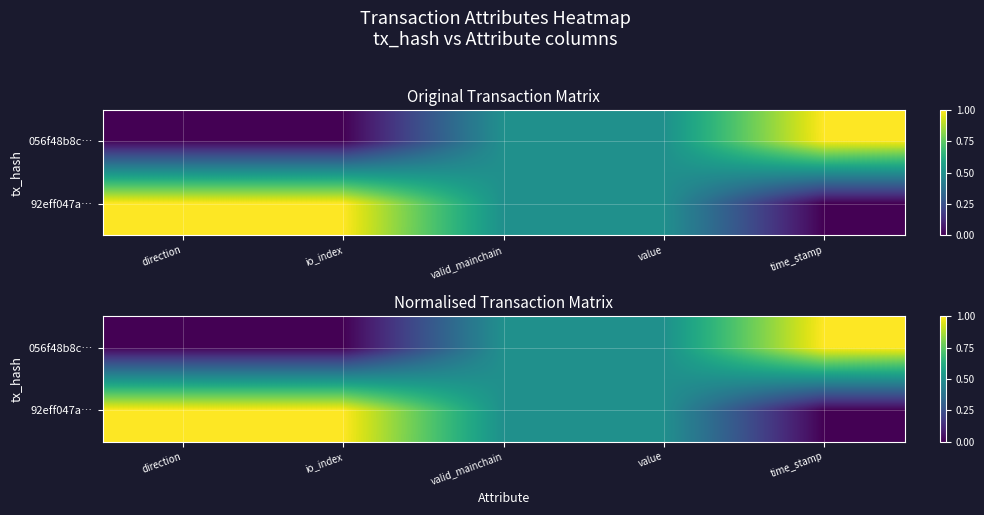

True or false: 92eff047a… has a value of 0.0 at time_stamp.

True